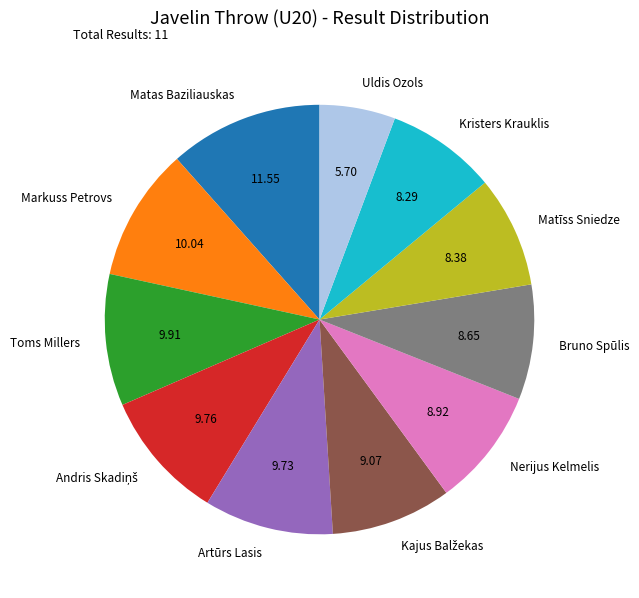

What is the ratio of the value at Toms Millers to the value at Matas Baziliauskas?

0.9